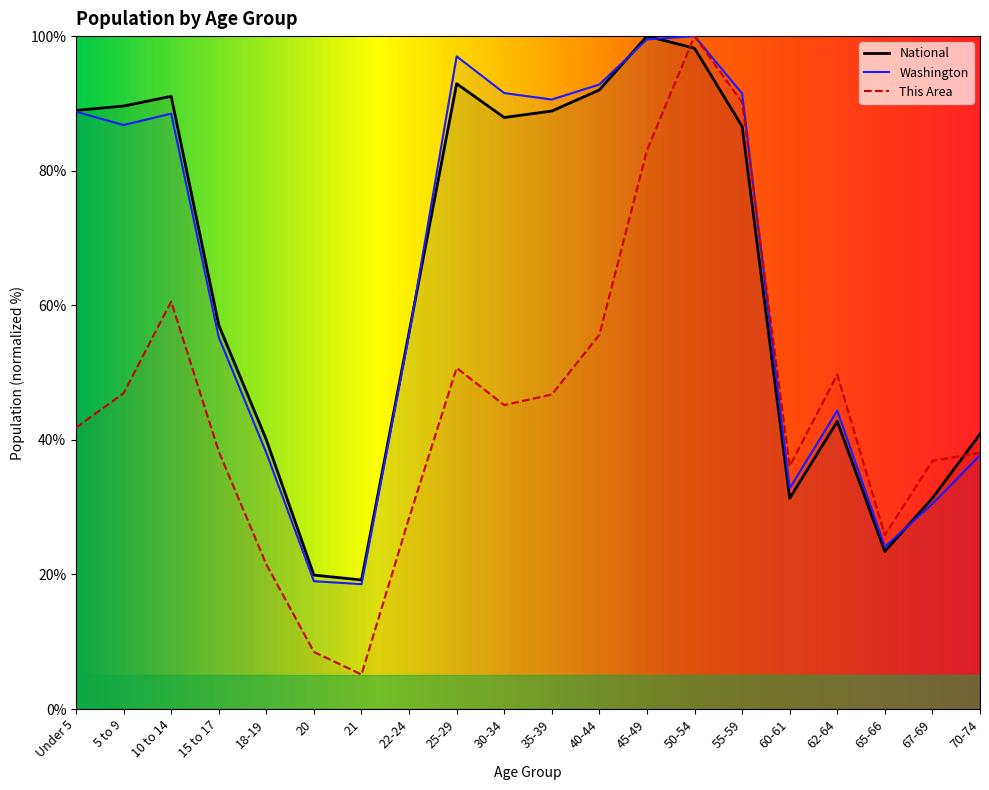

Which category has the lowest value in the This Area series?

21